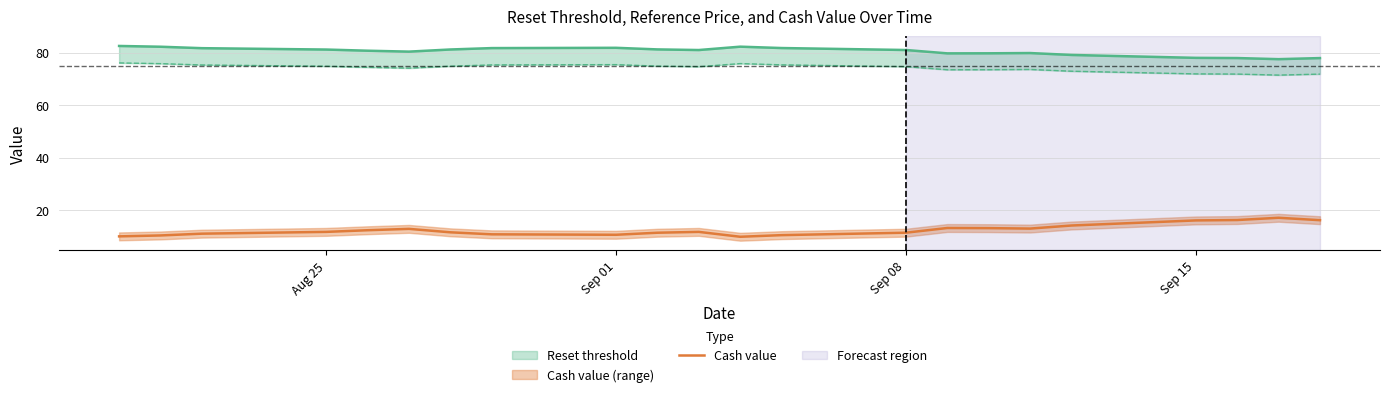

True or false: Cash value has a value of 19.3 at Sep 08.

False